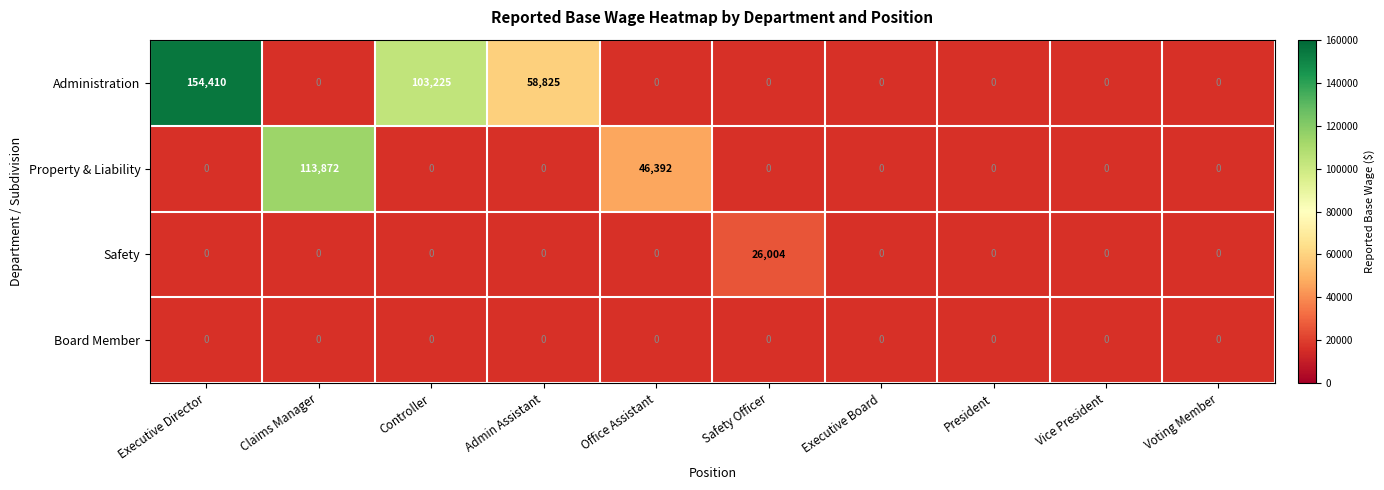

What is the greatest value displayed?

154410.0